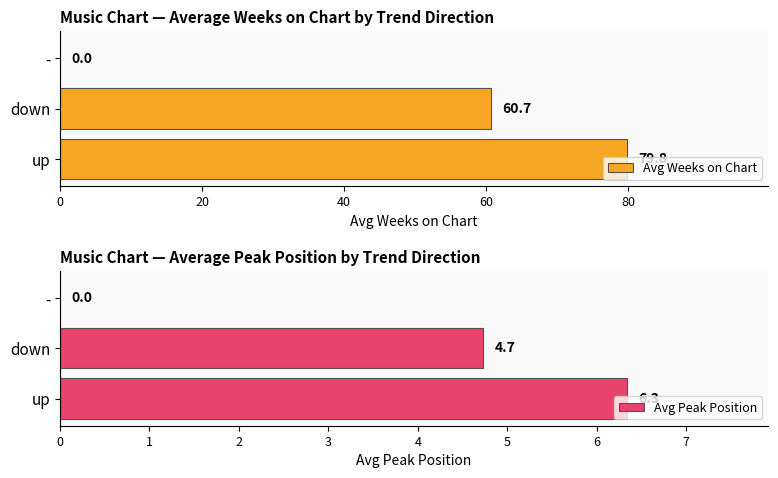

Reading right to left, list all the values displayed in this chart.

Avg Weeks on Chart: 0.0	60.7	79.8
Avg Peak Position: 0.0	4.7	6.3